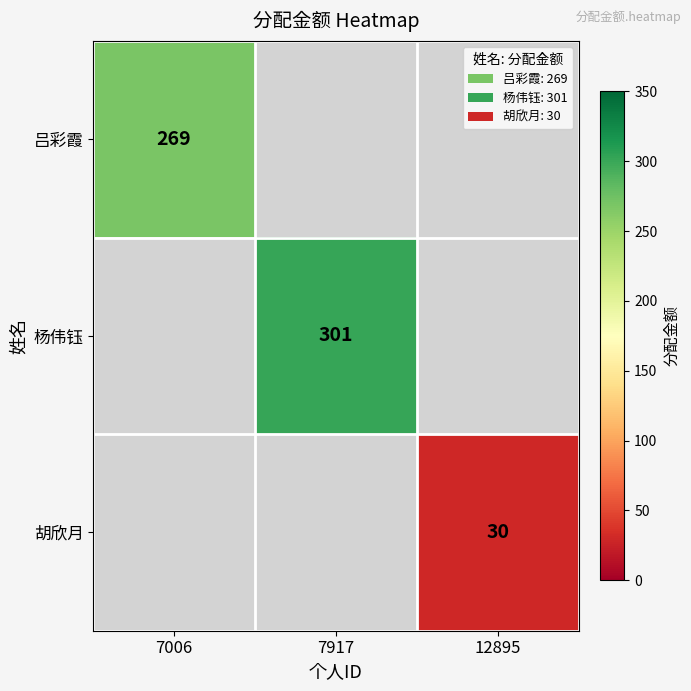

At how many categories does at least one series exceed 55?

2